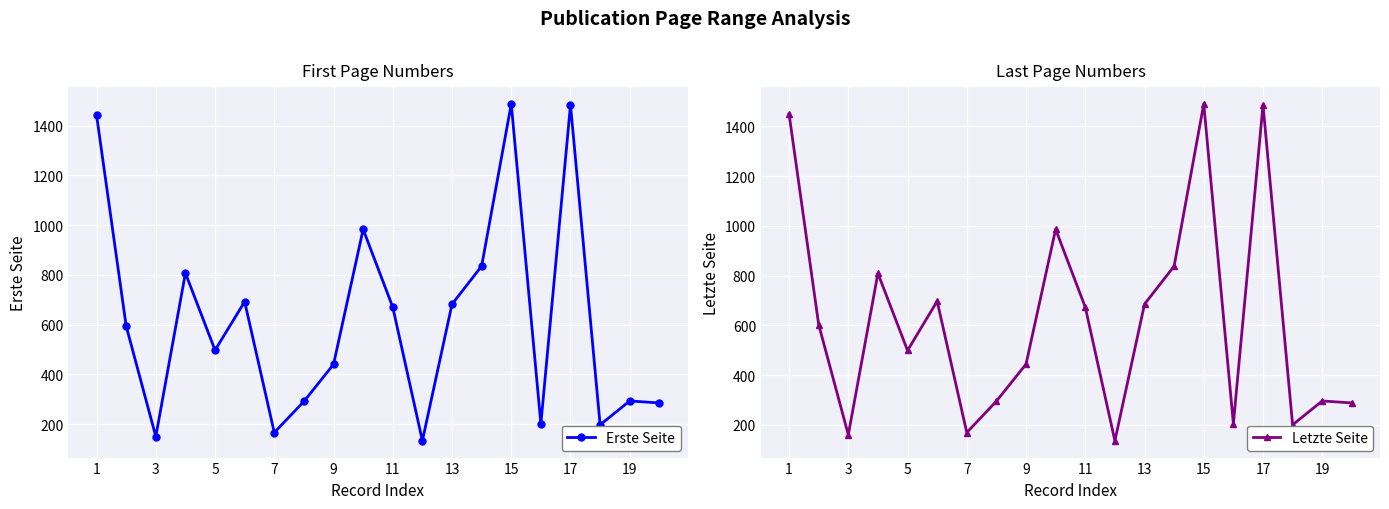

What is the lowest value of the Erste Seite series?

133